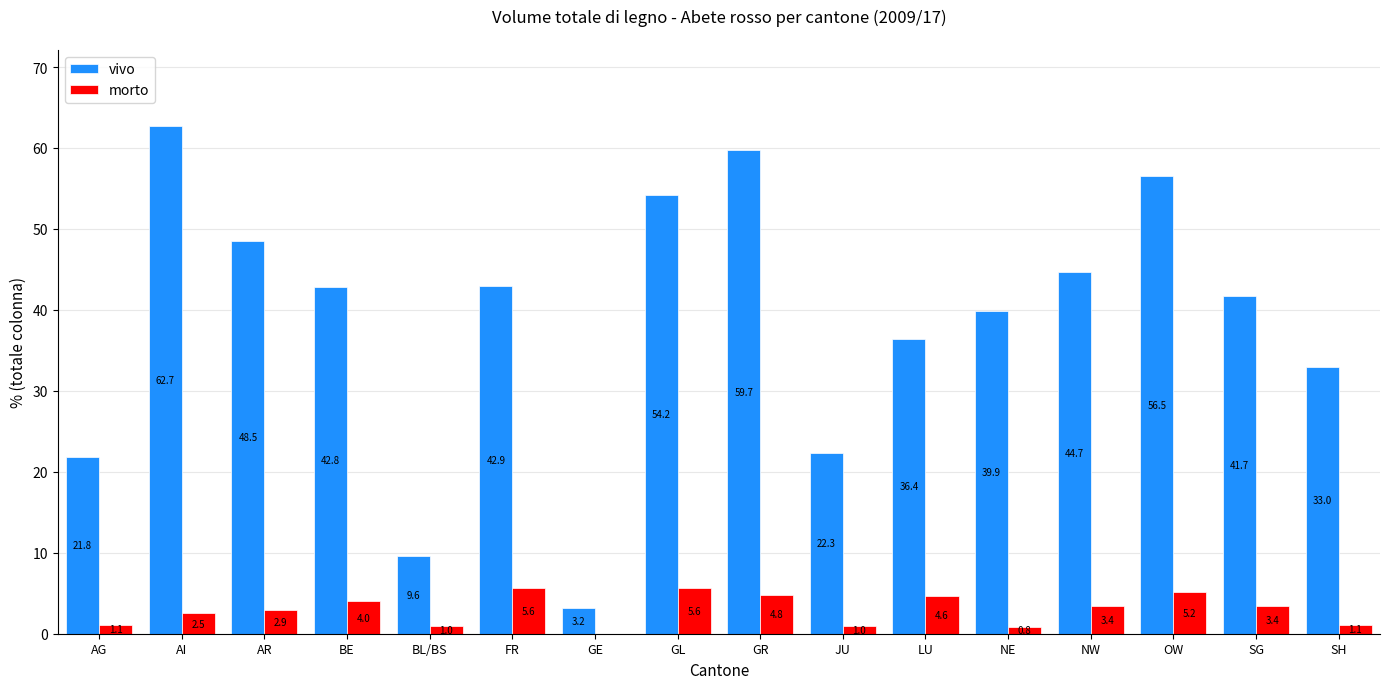

How many positive values does the morto series have?

15